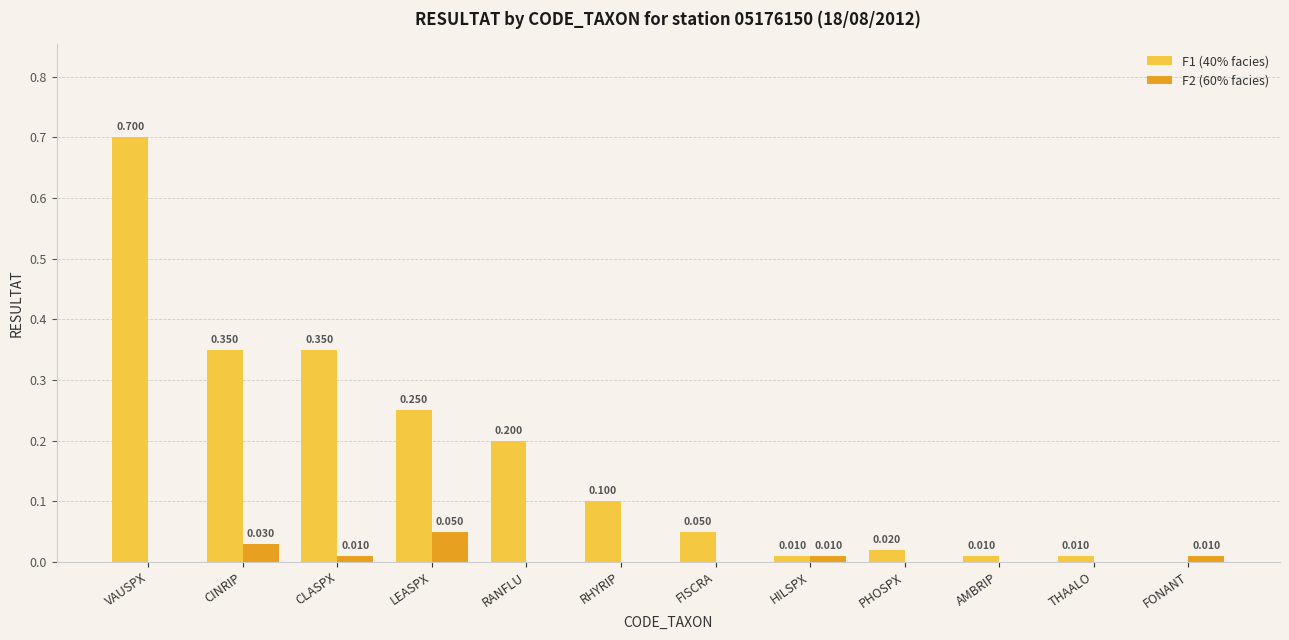

Which category has the highest value across all series?

VAUSPX